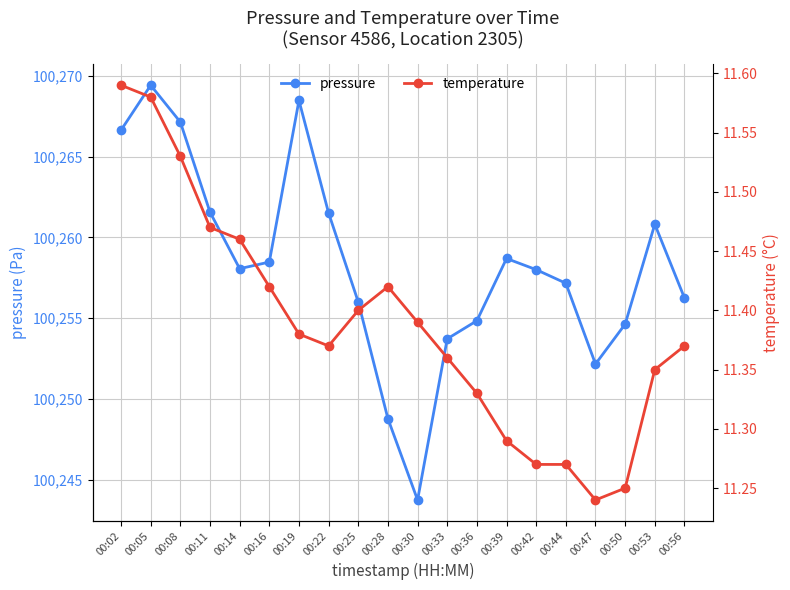

What is the spread (max minus min) of values at 00:39?

100247.4